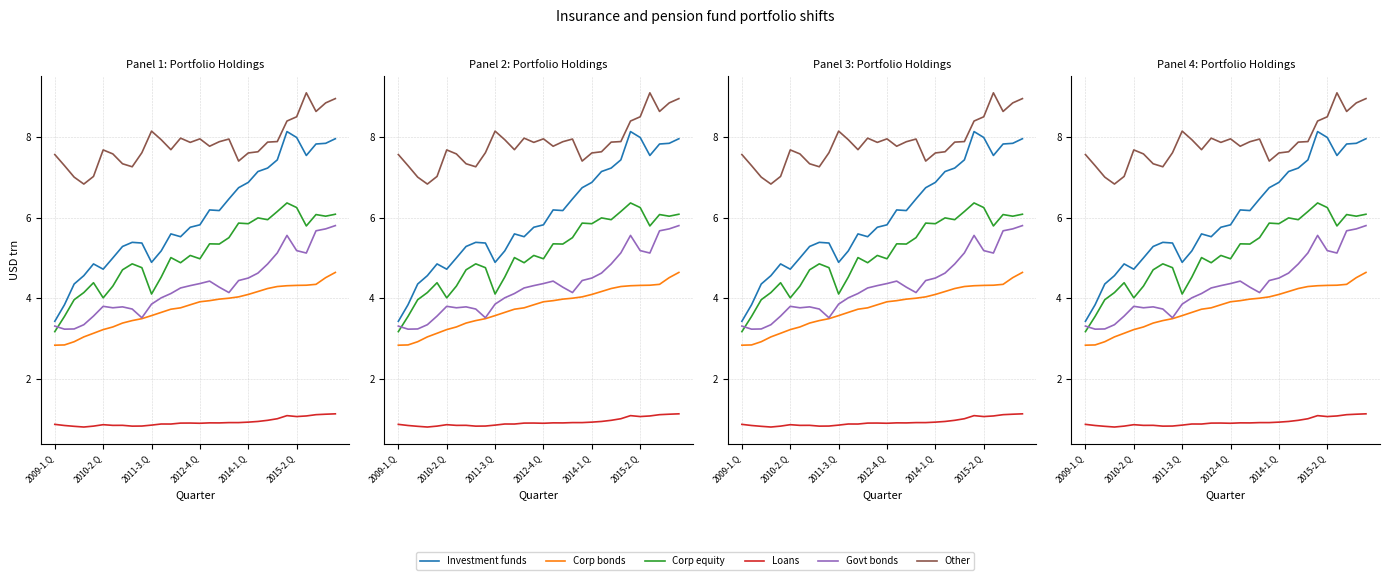

Reading left to right, list all the values displayed in this chart.

Investment funds: 3.4	3.8	4.4	4.6	4.9	4.7	5.0	5.3	5.4	5.4	4.9	5.2	5.6	5.5	5.8	5.8	6.2	6.2	6.5	6.7	6.9	7.2	7.2	7.4	8.1	8.0	7.5	7.8	7.9	8.0
Corp bonds: 2.8	2.8	2.9	3.0	3.1	3.2	3.3	3.4	3.4	3.5	3.6	3.7	3.7	3.8	3.8	3.9	3.9	4.0	4.0	4.0	4.1	4.2	4.2	4.3	4.3	4.3	4.3	4.3	4.5	4.6
Corp equity: 3.2	3.6	4.0	4.1	4.4	4.0	4.3	4.7	4.9	4.8	4.1	4.5	5.0	4.9	5.1	5.0	5.4	5.3	5.5	5.9	5.9	6.0	6.0	6.2	6.4	6.3	5.8	6.1	6.0	6.1
Loans: 0.9	0.8	0.8	0.8	0.8	0.9	0.8	0.8	0.8	0.8	0.9	0.9	0.9	0.9	0.9	0.9	0.9	0.9	0.9	0.9	0.9	0.9	1.0	1.0	1.1	1.1	1.1	1.1	1.1	1.1
Govt bonds: 3.3	3.2	3.2	3.3	3.6	3.8	3.8	3.8	3.7	3.5	3.9	4.0	4.1	4.3	4.3	4.4	4.4	4.3	4.1	4.4	4.5	4.6	4.9	5.1	5.6	5.2	5.1	5.7	5.7	5.8
Other: 7.6	7.3	7.0	6.8	7.0	7.7	7.6	7.3	7.3	7.6	8.2	7.9	7.7	8.0	7.9	8.0	7.8	7.9	8.0	7.4	7.6	7.6	7.9	7.9	8.4	8.5	9.1	8.6	8.9	9.0